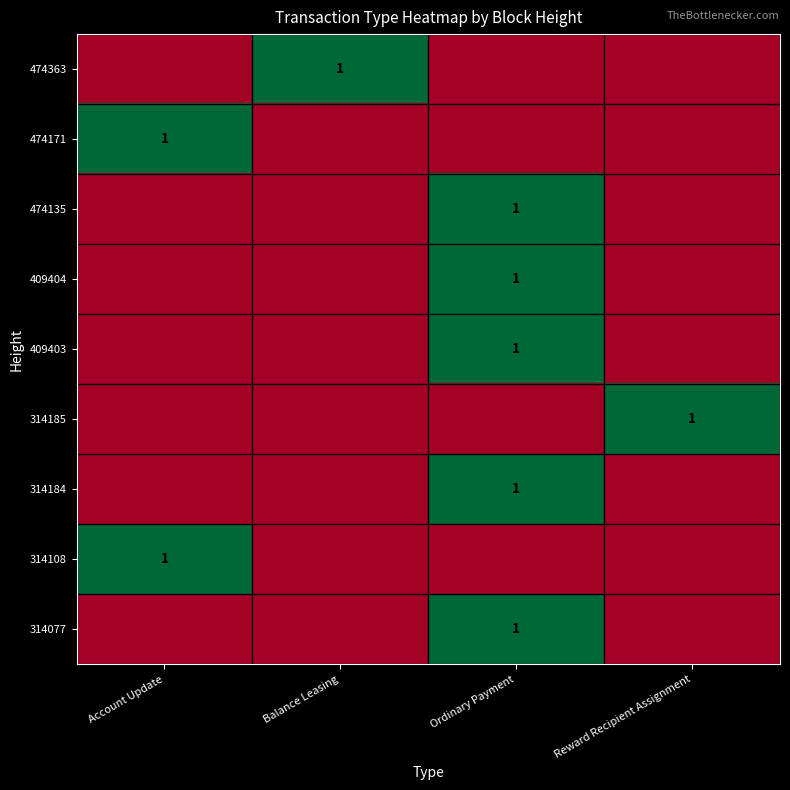

How many series are shown in this chart?

9